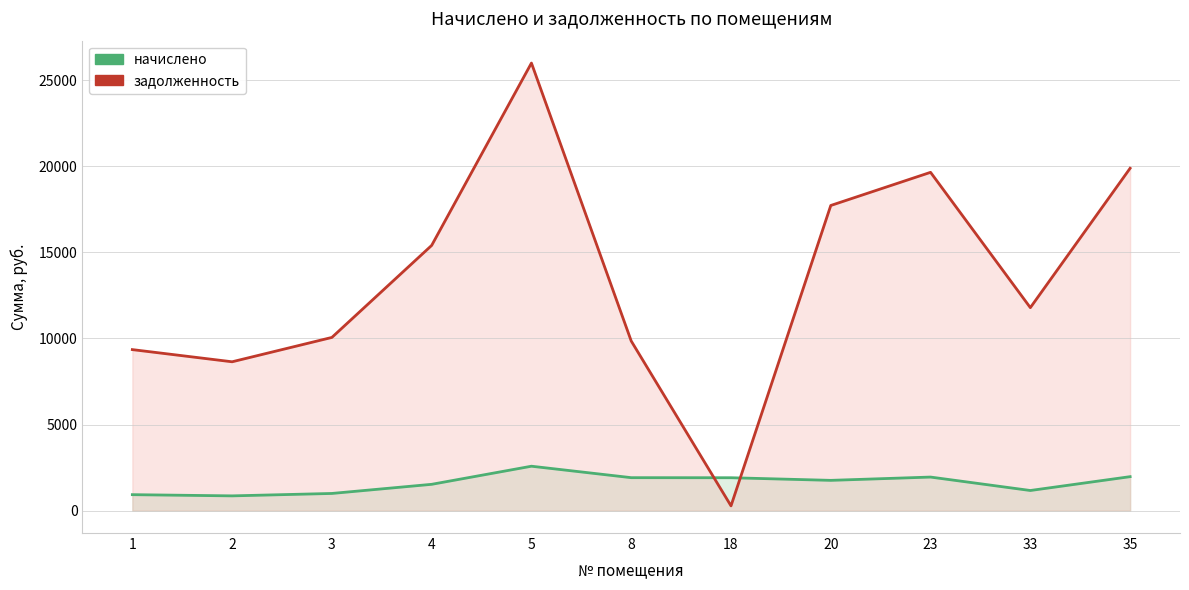

Read the задолженность value at 18.

277.8